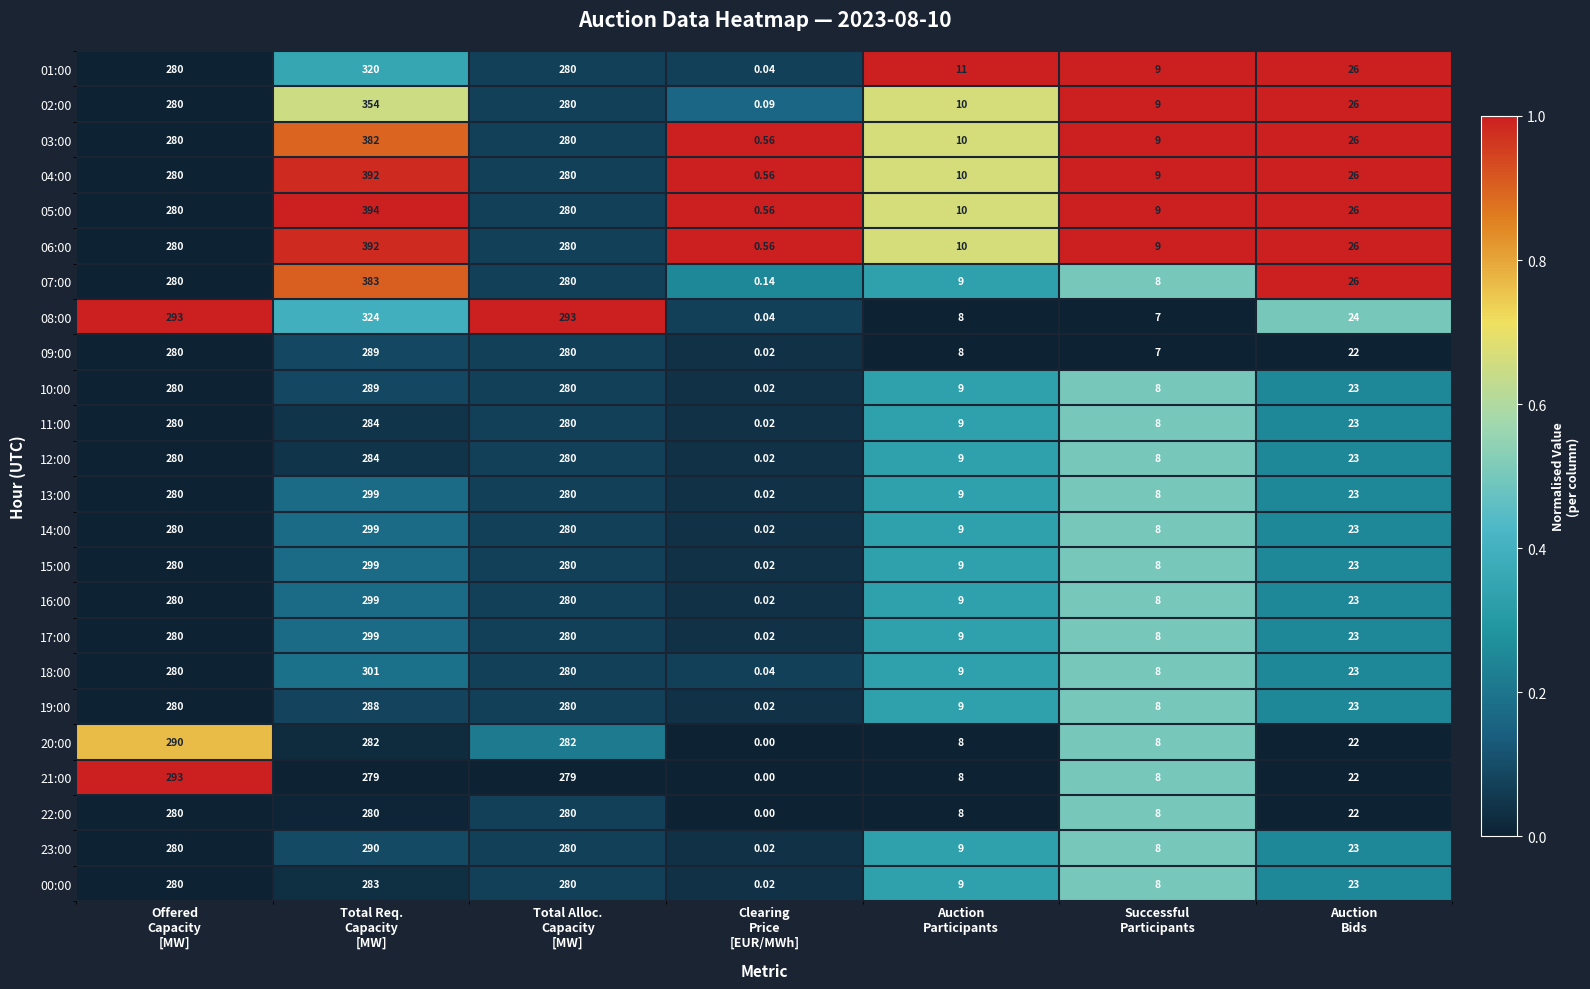

At how many categories does at least one series exceed 0?

7